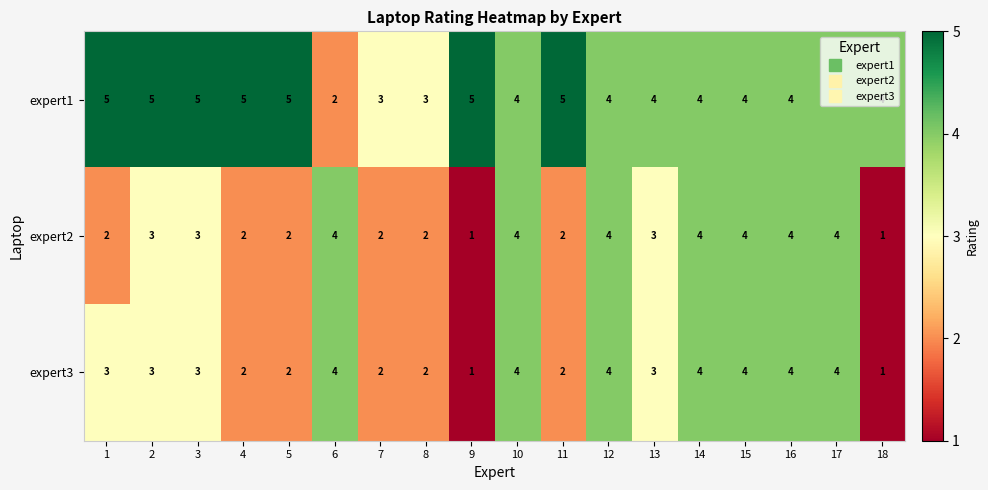

Which series has the largest total across all categories?

expert1